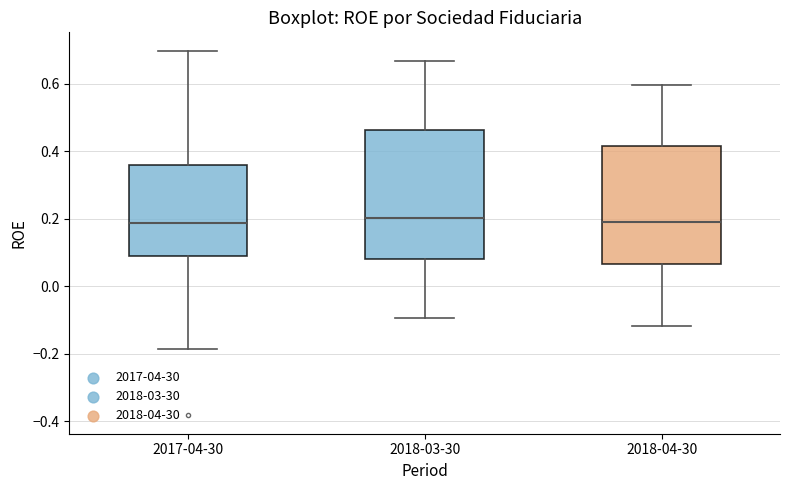

Comparing the boxes themselves (not the whiskers), which one is the tallest?

2018-03-30